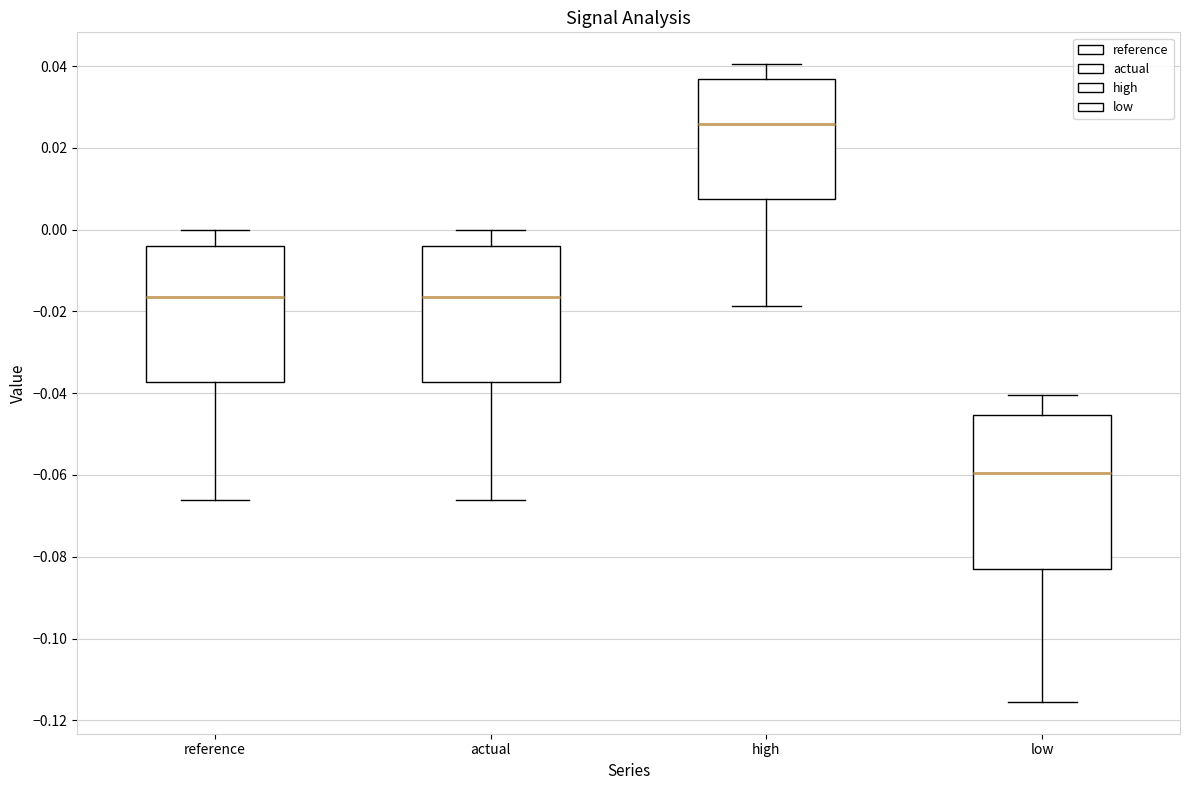

Comparing the boxes themselves (not the whiskers), which one is the tallest?

low